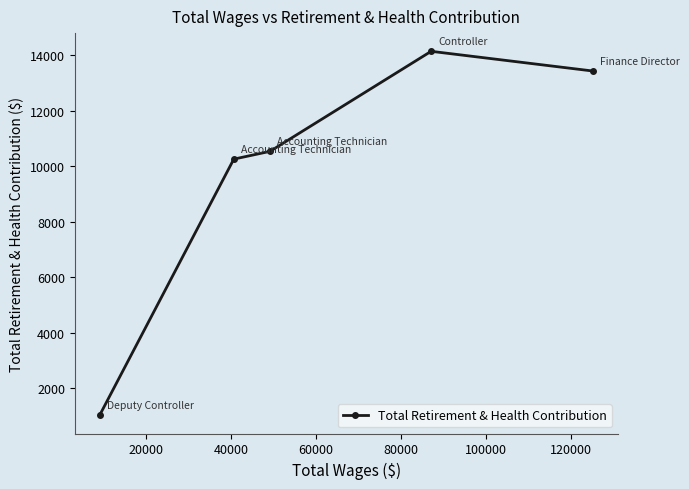

Reading left to right, extract all data points from this chart.

1034	10261	10541	14144	13433